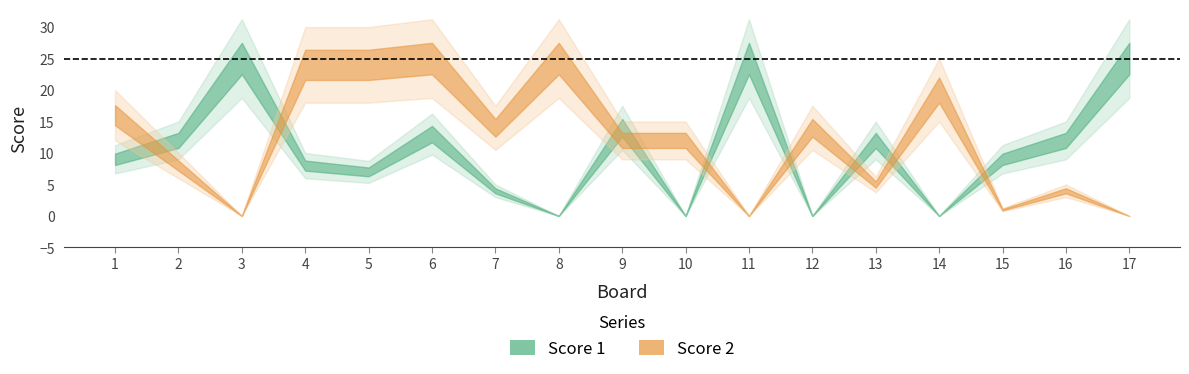

What is the difference between the second highest and second lowest values in the Score 1 series?

25